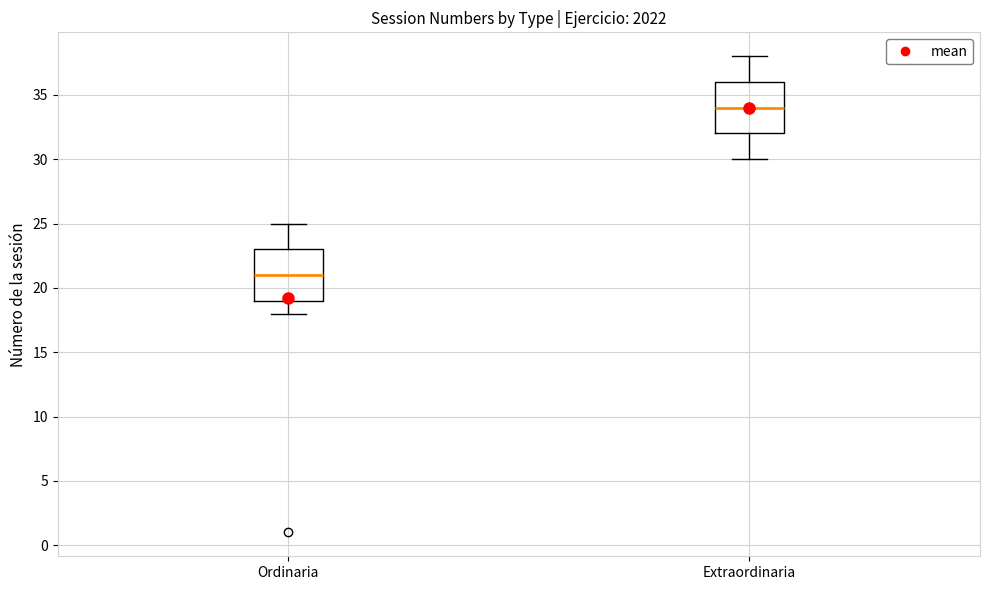

Reading left to right, transcribe this box plot: for each box, give where its median line is, the range the box spans, and where its two whiskers end, as read against the y-axis. The values are not printed on the chart, so give them approximately, as read against the axis.

Ordinaria: median 21, box 19 to 23, whiskers 18 to 25
Extraordinaria: median 34, box 32 to 36, whiskers 30 to 38